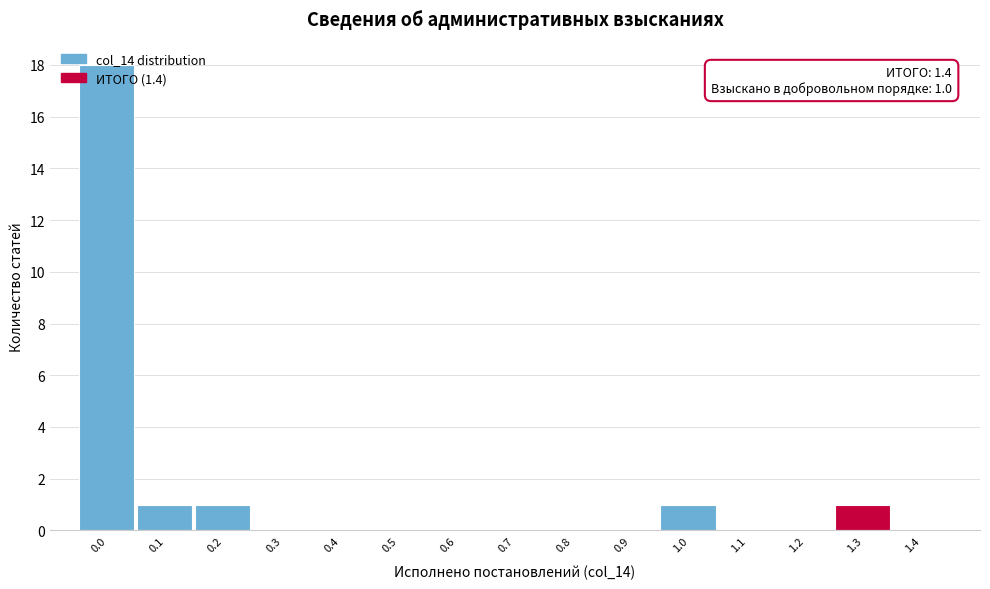

What is the greatest value displayed?

18